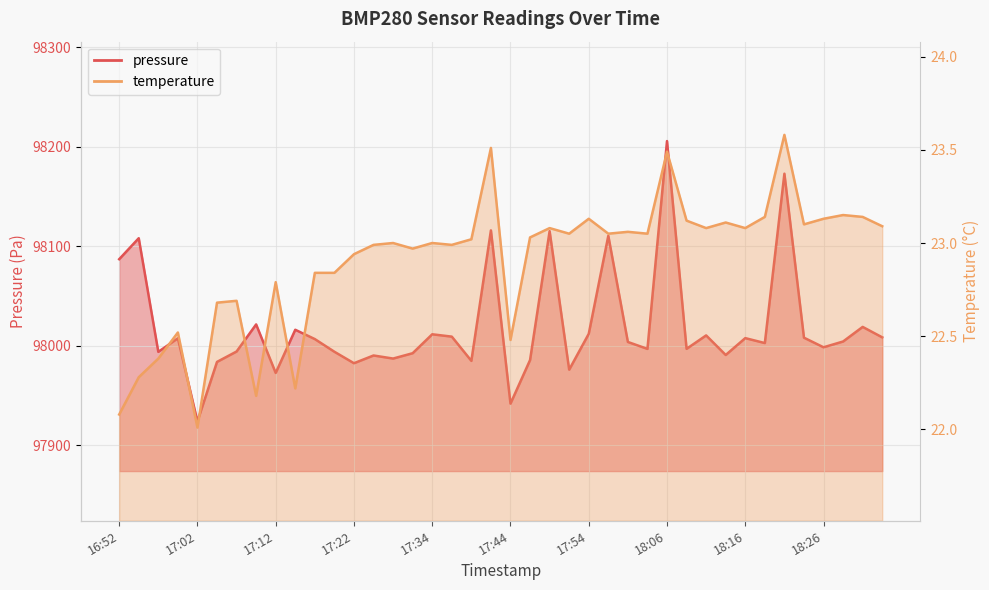

True or false: temperature and pressure intersect in this chart.

False